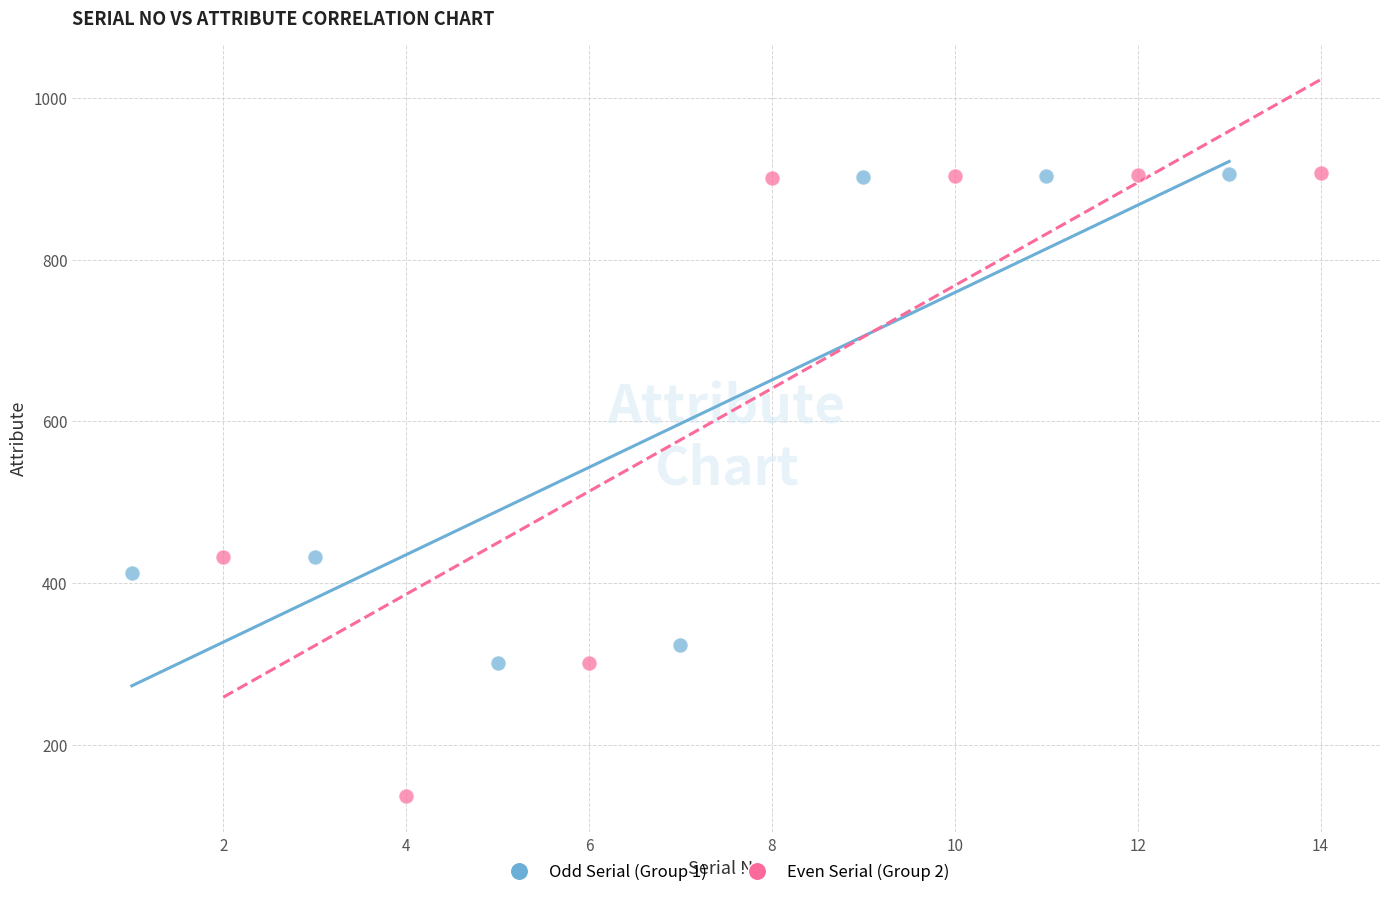

What are all the series names shown in the legend?

Odd Serial (Group 1), Even Serial (Group 2)